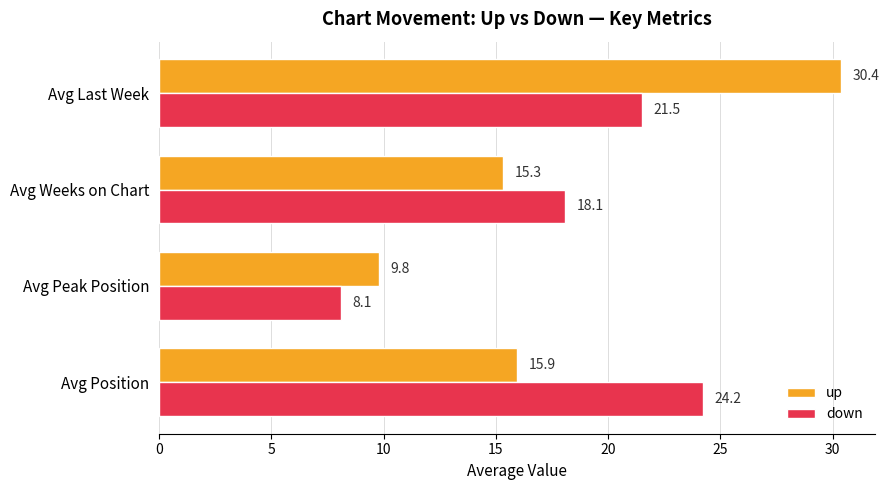

Between Avg Position and Avg Last Week, which series saw the biggest shift?

up